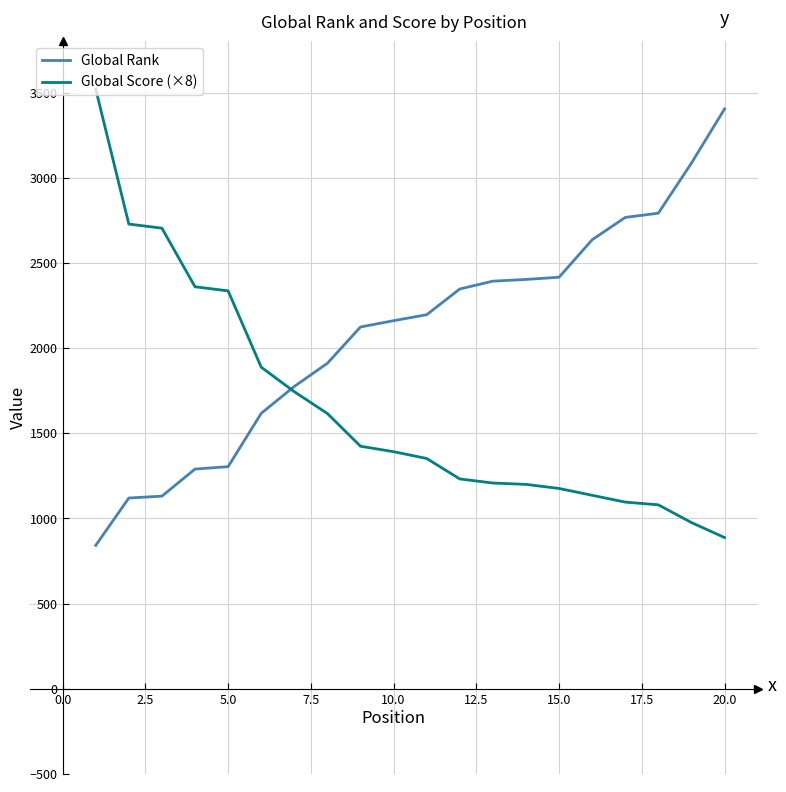

List the series in order of their overall mean, lowest first.

Global Score (×8), Global Rank